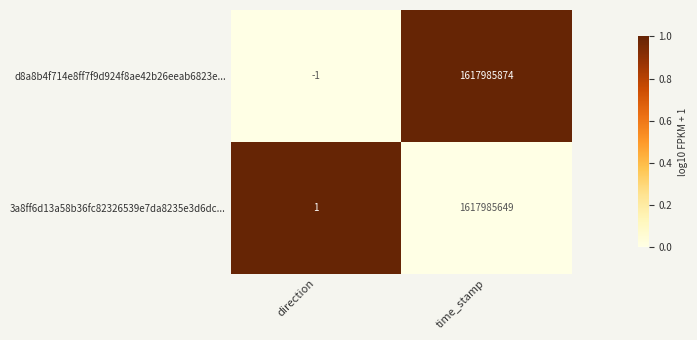

Where is 3a8ff6d13a58b36fc82326539e7da8235e3d6dc... nearest to the value 808992825?

direction